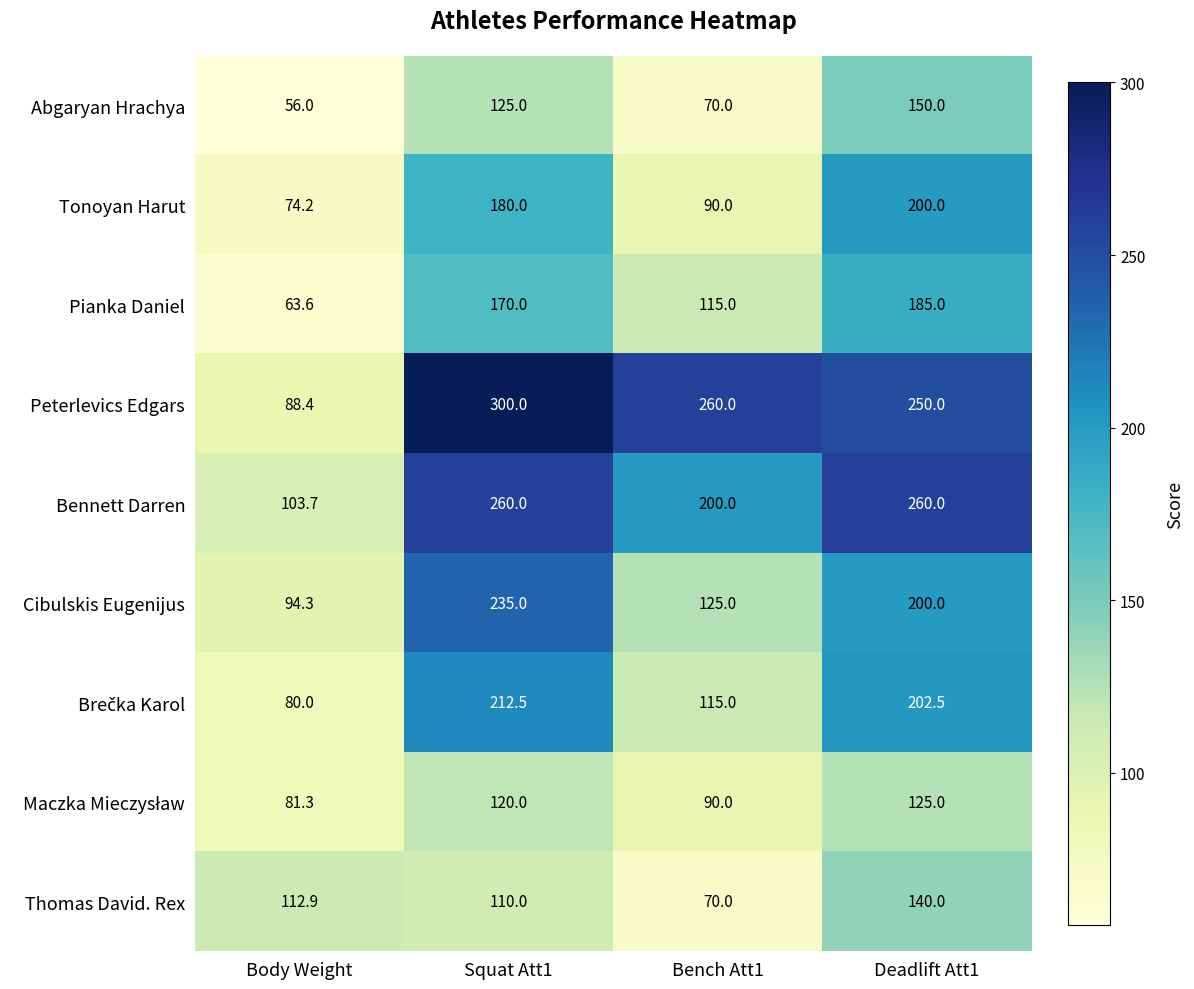

Which label corresponds to the largest value in the chart?

Squat Att1